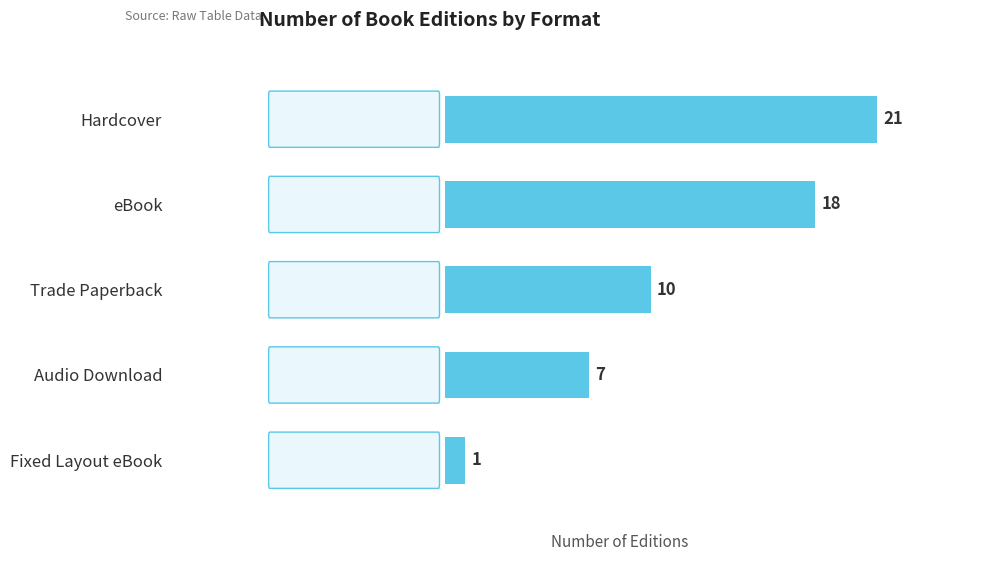

What is the change in value from Hardcover to eBook?

-3